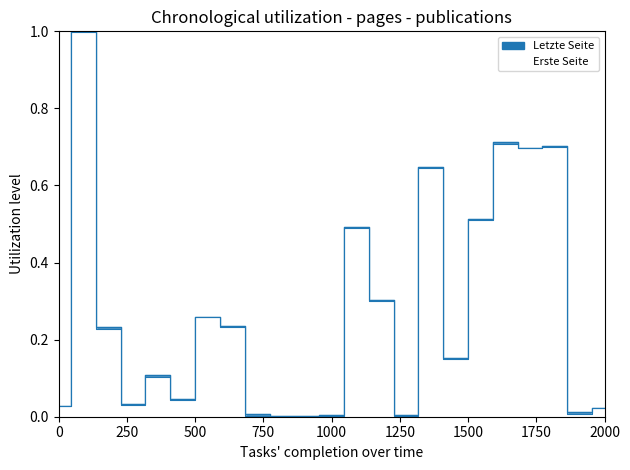

In Letzte Seite, how many points are lower than both neighbors (excluding endpoints)?

7